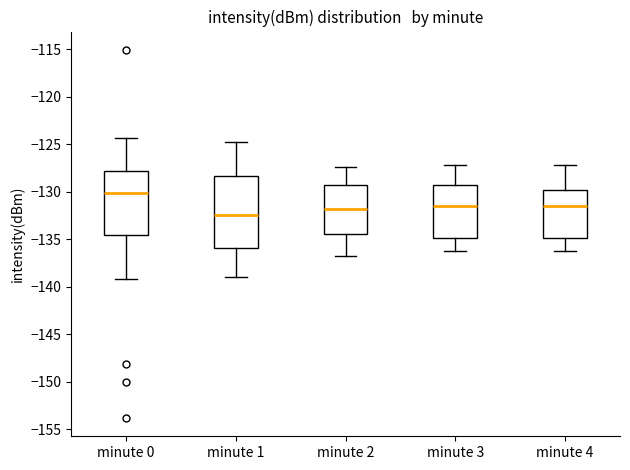

Which box is the tallest, from its lower edge to its upper edge?

minute 1